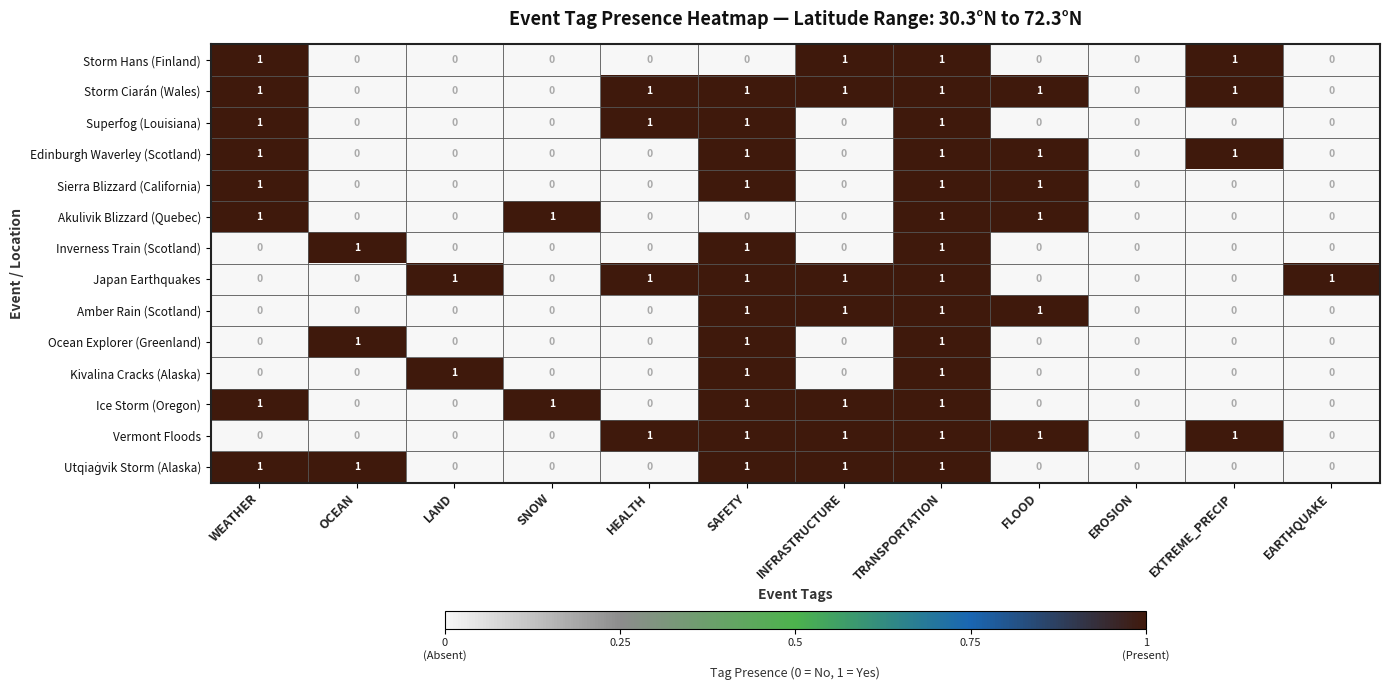

What is the sum of all Japan Earthquakes values?

6